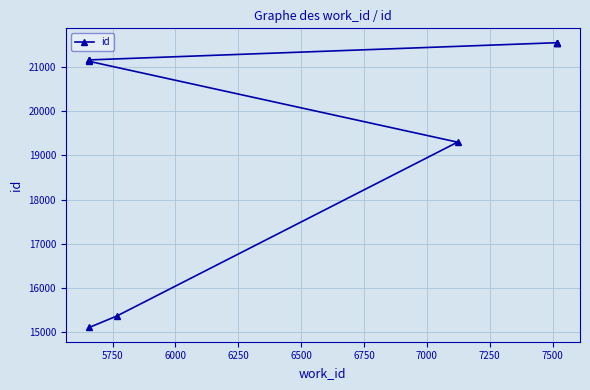

Reading left to right, list all the values displayed in this chart.

15110	15369	19301	21129	21154	21157	21161	21550	21552	21553